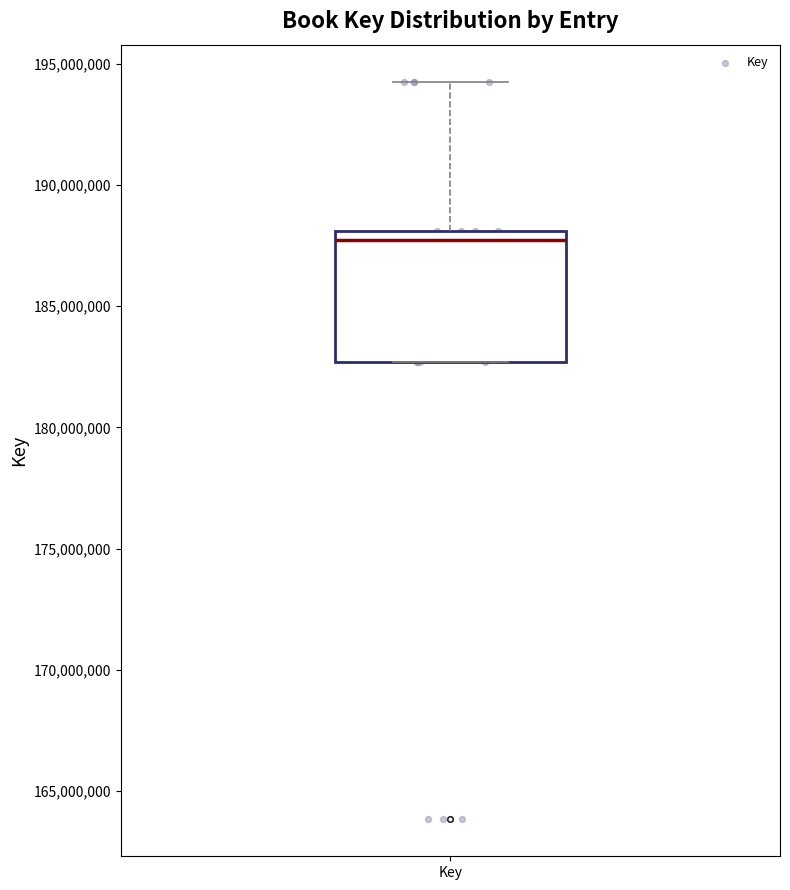

Where is the lower edge of the box for Key on the y-axis? The values are not printed on the chart, so give them approximately, as read against the axis.

182500000